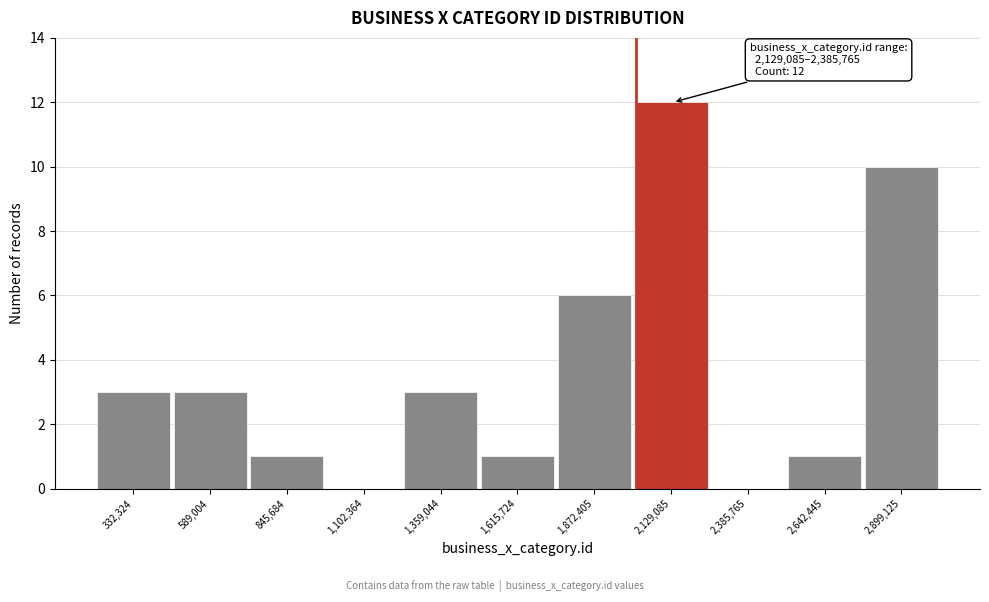

Reading left to right, extract all data points from this chart.

332,324=3	589,004=3	845,684=1	1,102,364=0	1,359,044=3	1,615,724=1	1,872,405=6	2,129,085=12	2,385,765=0	2,642,445=1	2,899,125=10